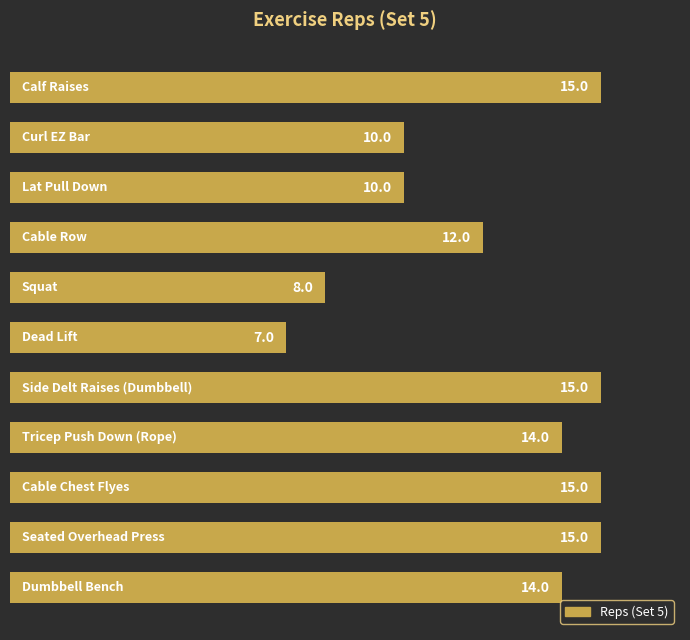

What is the maximum value shown in the chart?

15